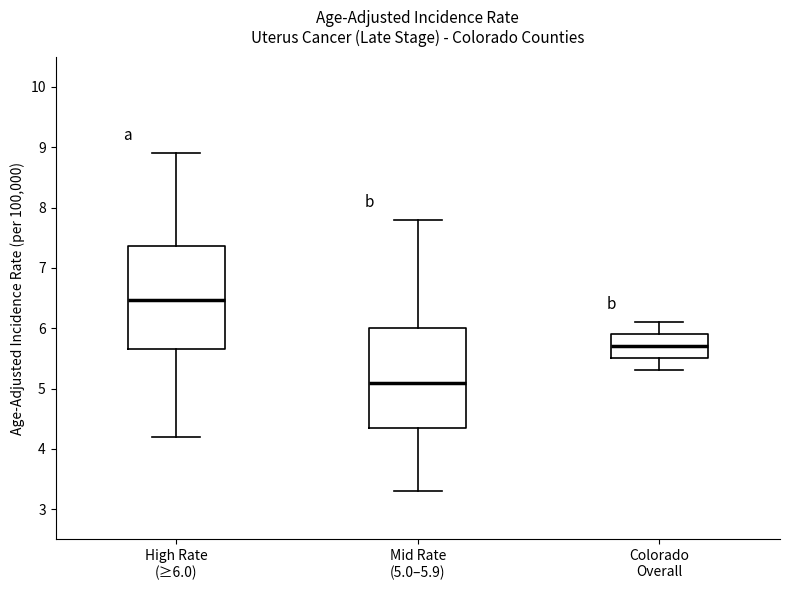

Reading left to right, transcribe this box plot: for each box, give where its median line is, the range the box spans, and where its two whiskers end, as read against the y-axis. The values are not printed on the chart, so give them approximately, as read against the axis.

High Rate (≥6.0): median 6.5, box 5.7 to 7.4, whiskers 4.2 to 8.9
Mid Rate (5.0–5.9): median 5.1, box 4.4 to 6.0, whiskers 3.3 to 7.8
Colorado Overall: median 5.7, box 5.5 to 5.9, whiskers 5.3 to 6.1